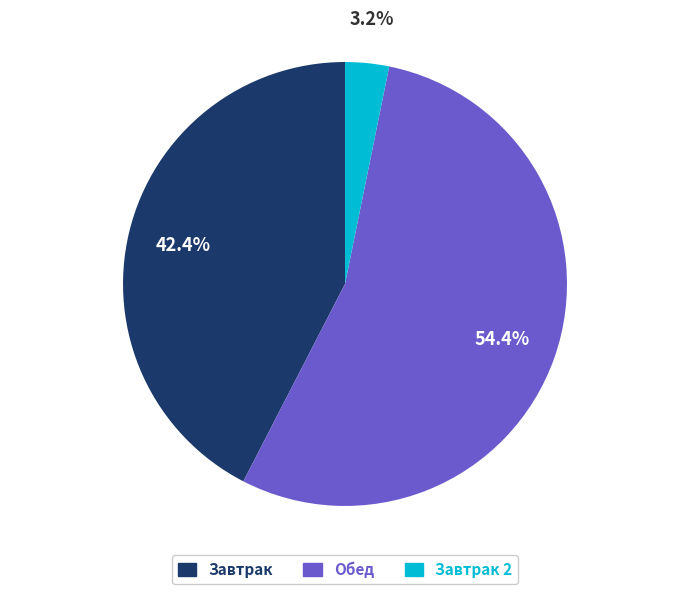

Does any single category account for the majority?

Yes